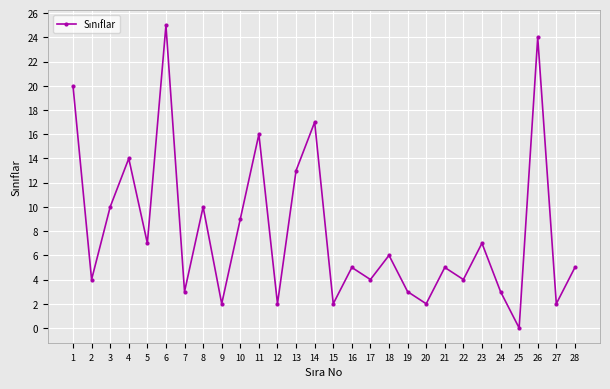

At which label is the value closest to 12?

13